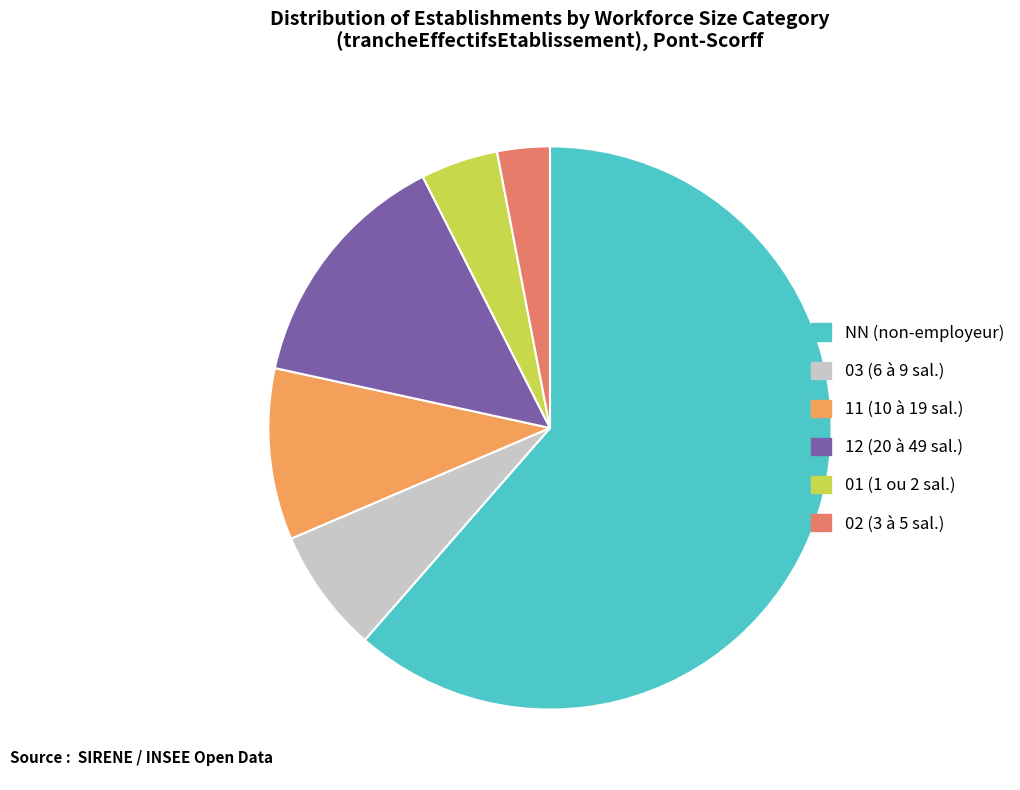

The NN (non-employeur) slice represents 67% of the pie. True or false?

False